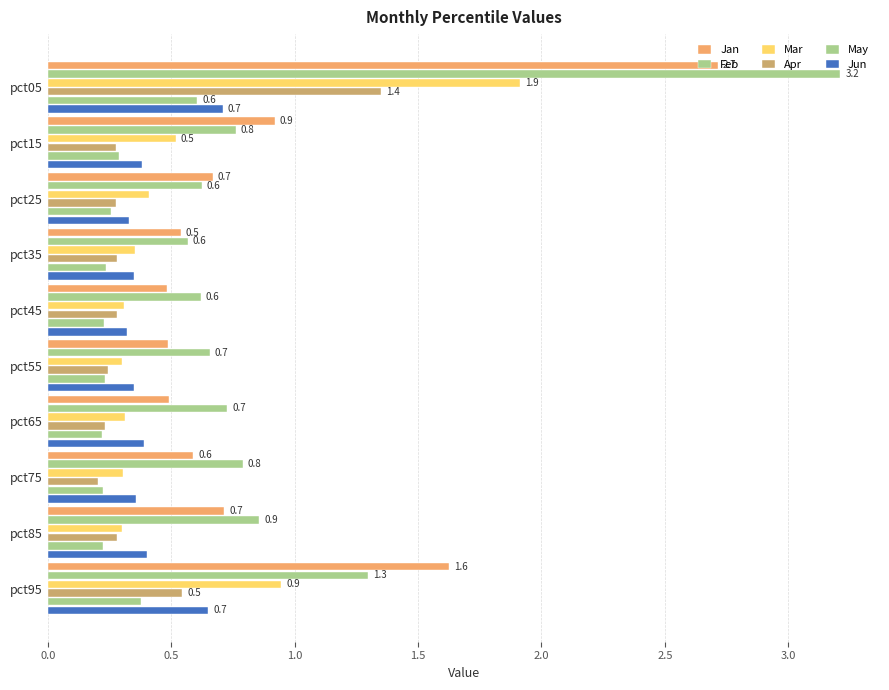

How many categories are shown in the chart?

10